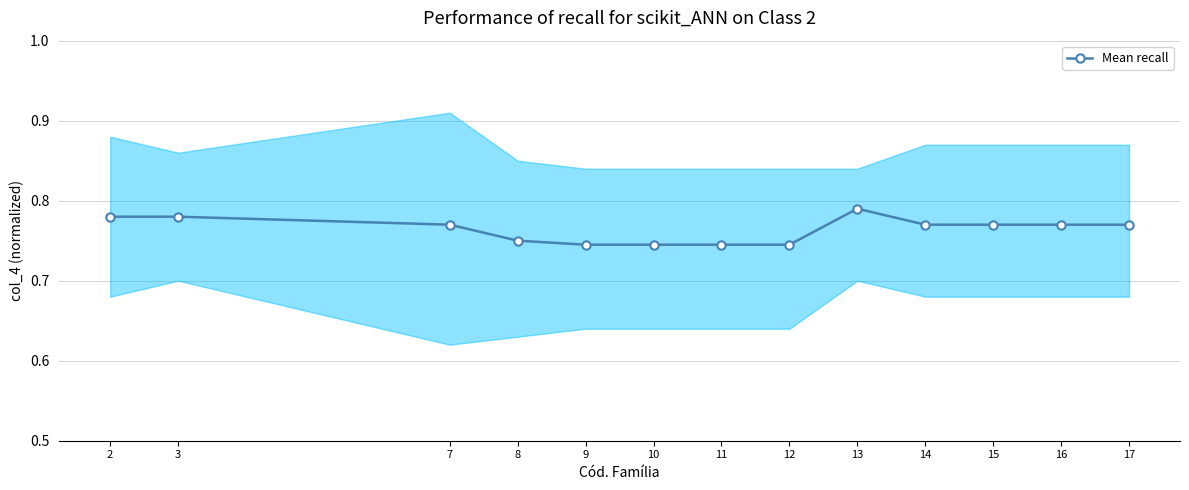

How many lines are shown in the chart?

1